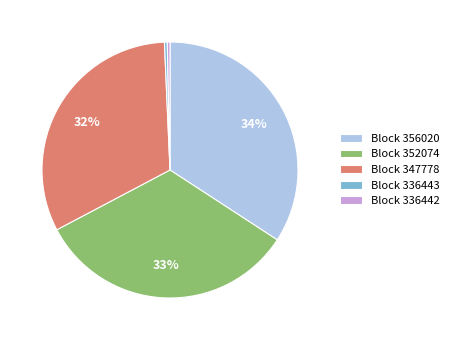

Is the sum of Block 336443 and Block 347778 greater than half?

No